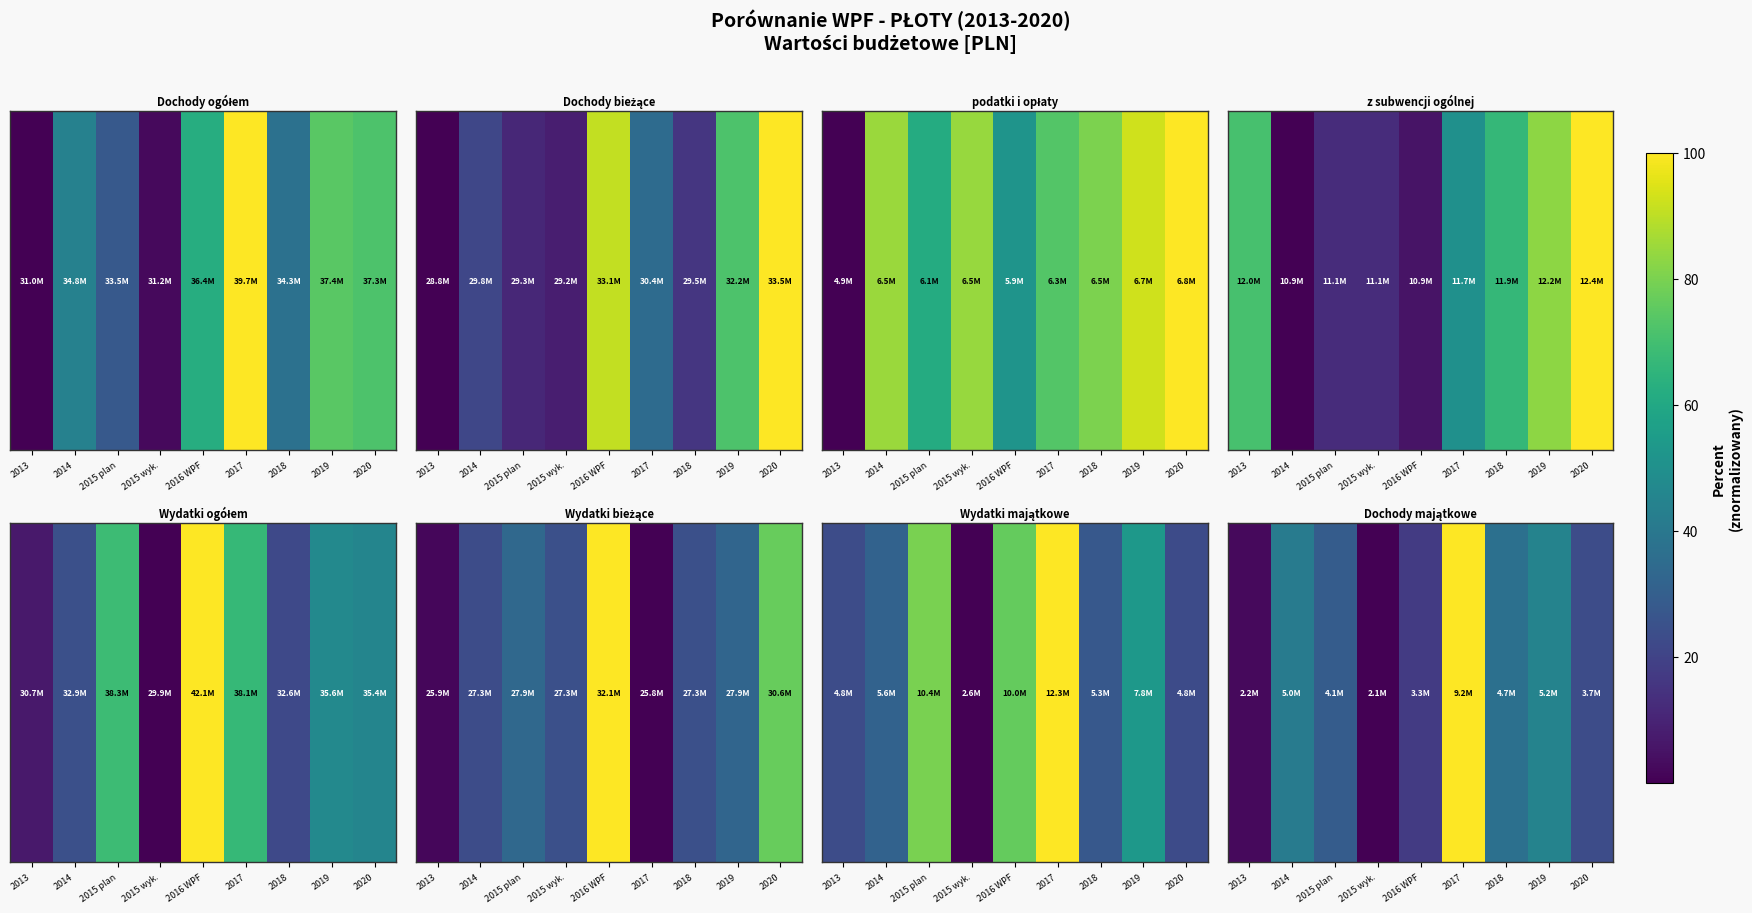

True or false: the data shows 41.4 at 2014.

True